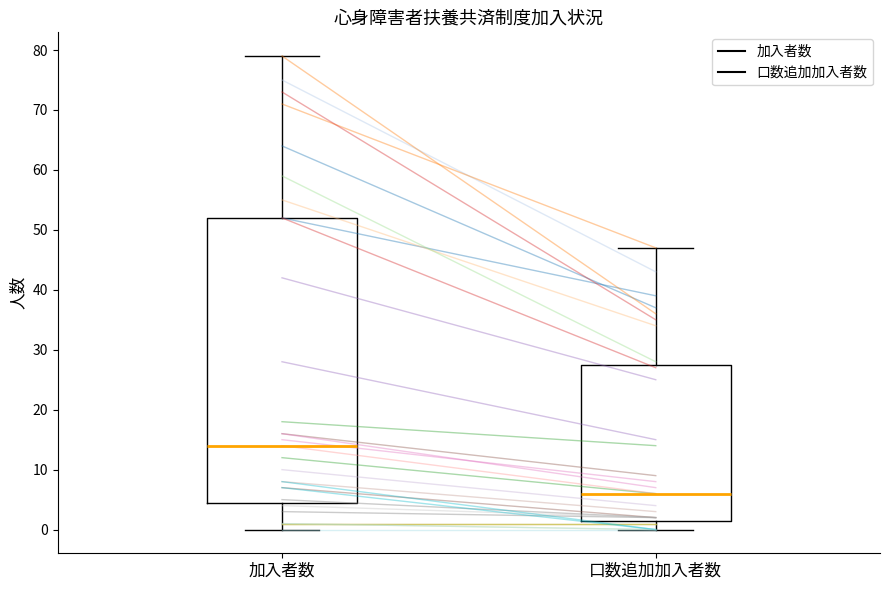

Reading left to right, transcribe this box plot: for each box, give where its median line is, the range the box spans, and where its two whiskers end, as read against the y-axis. The values are not printed on the chart, so give them approximately, as read against the axis.

加入者数: median 14, box 5 to 52, whiskers 0 to 79
口数追加加入者数: median 6, box 2 to 28, whiskers 0 to 47